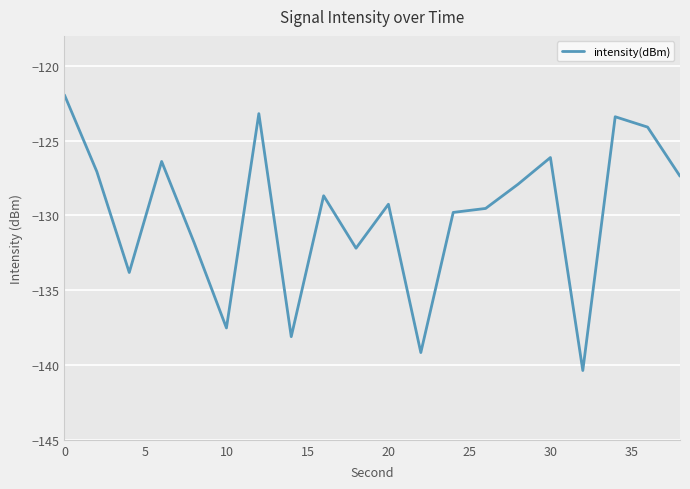

What is the difference between the maximum and minimum values?

18.4